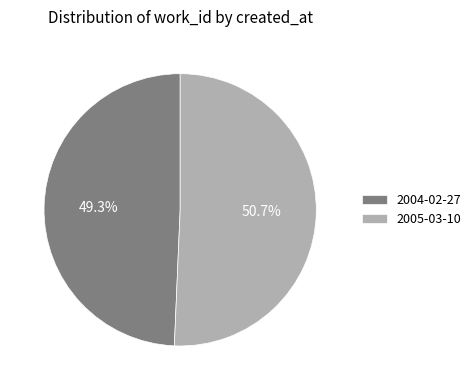

The 2004-02-27 slice represents 49% of the pie. True or false?

True